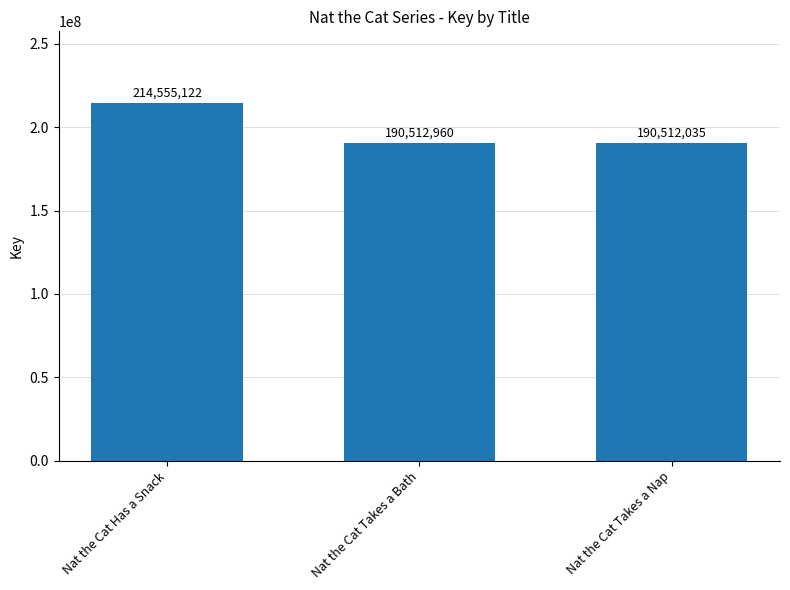

How many data points are less than 190512960?

1